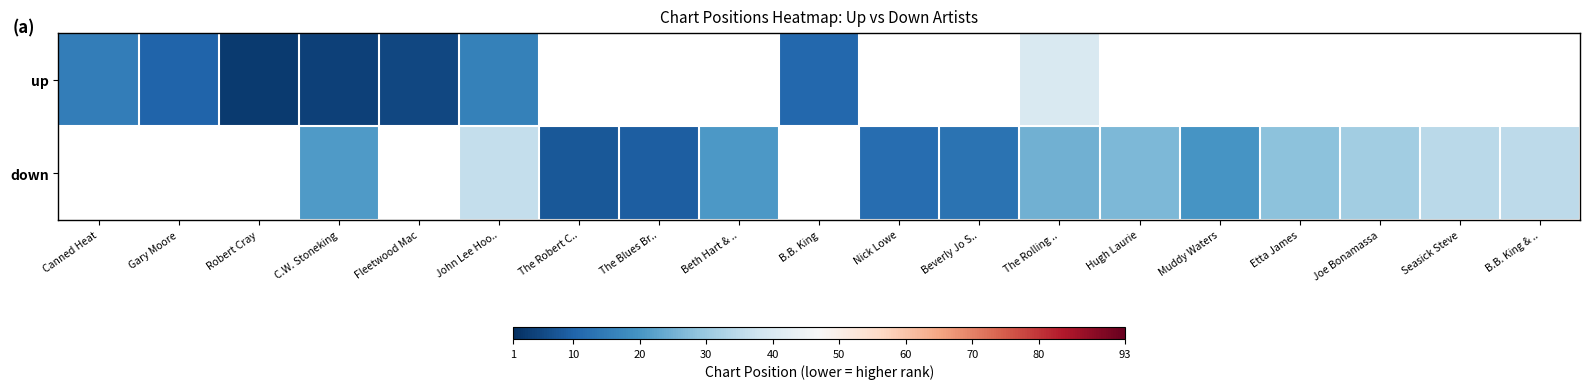

Count the number of data series in this chart.

2